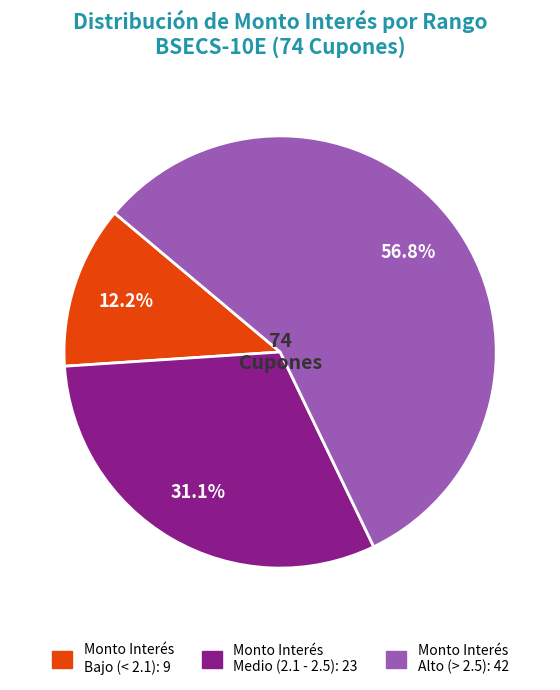

Is there a majority slice in this chart?

Yes